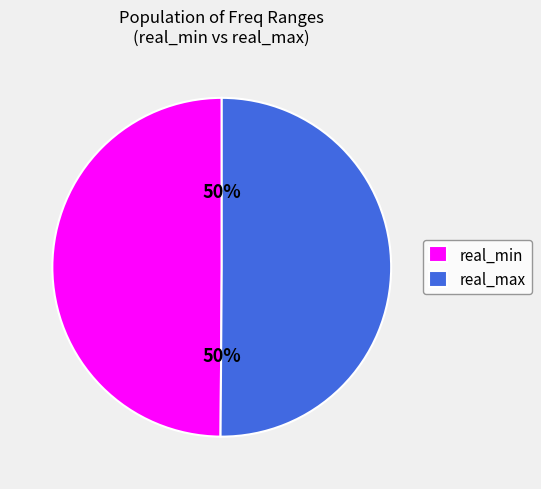

How many segments does this pie chart have?

2